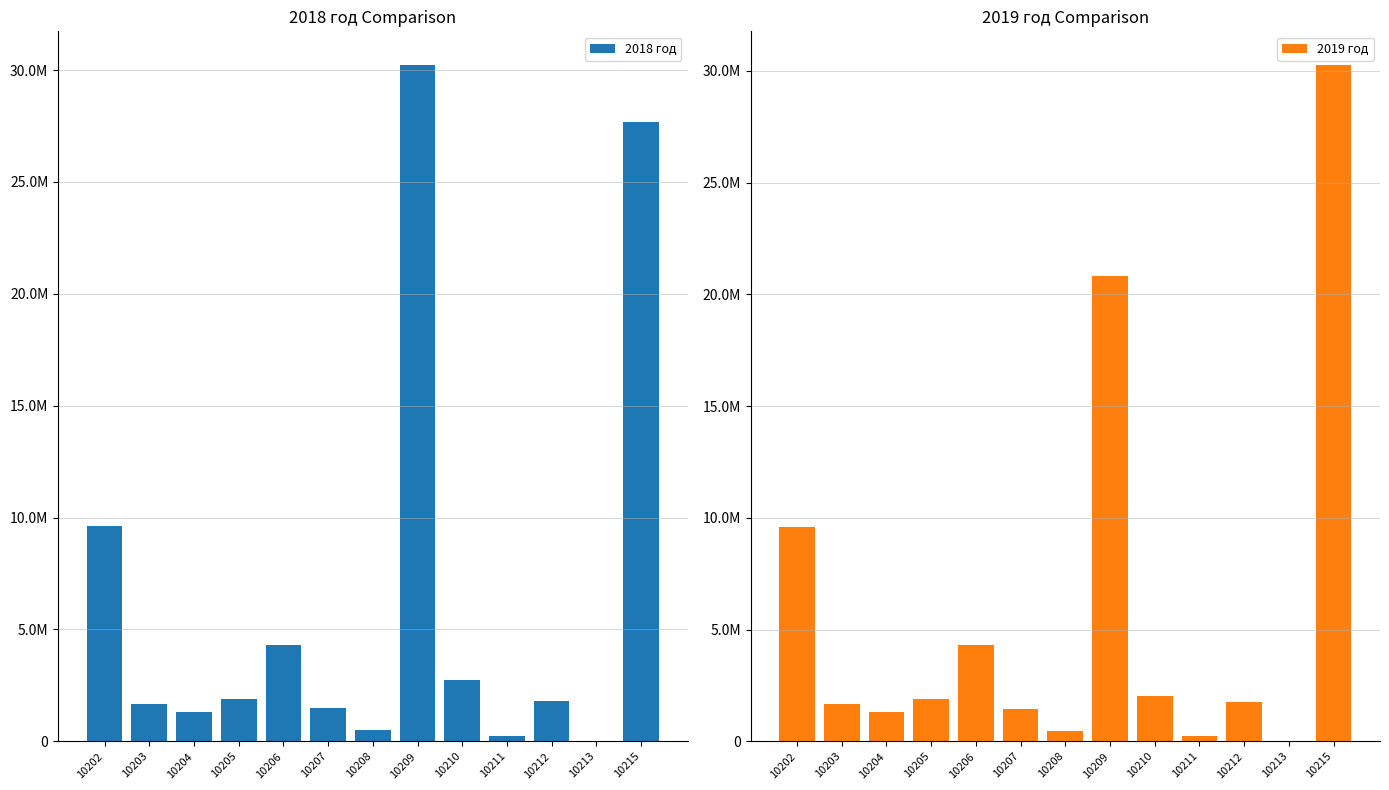

What is the value of the 2019 год bar at the 13th from the left?

30257500